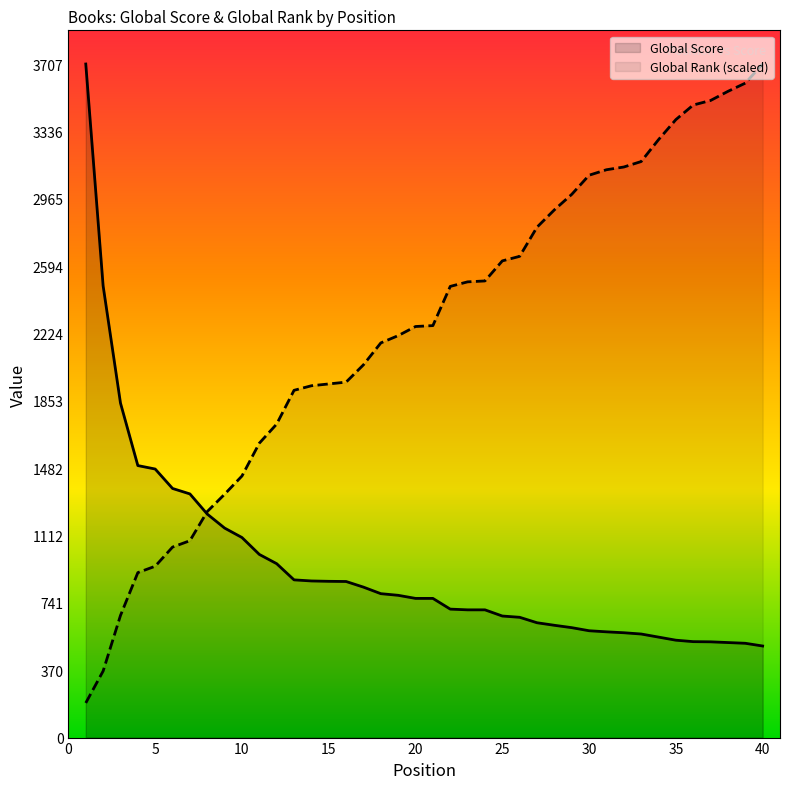

How many intersections are there between Global Rank (scaled) and Global Score?

1